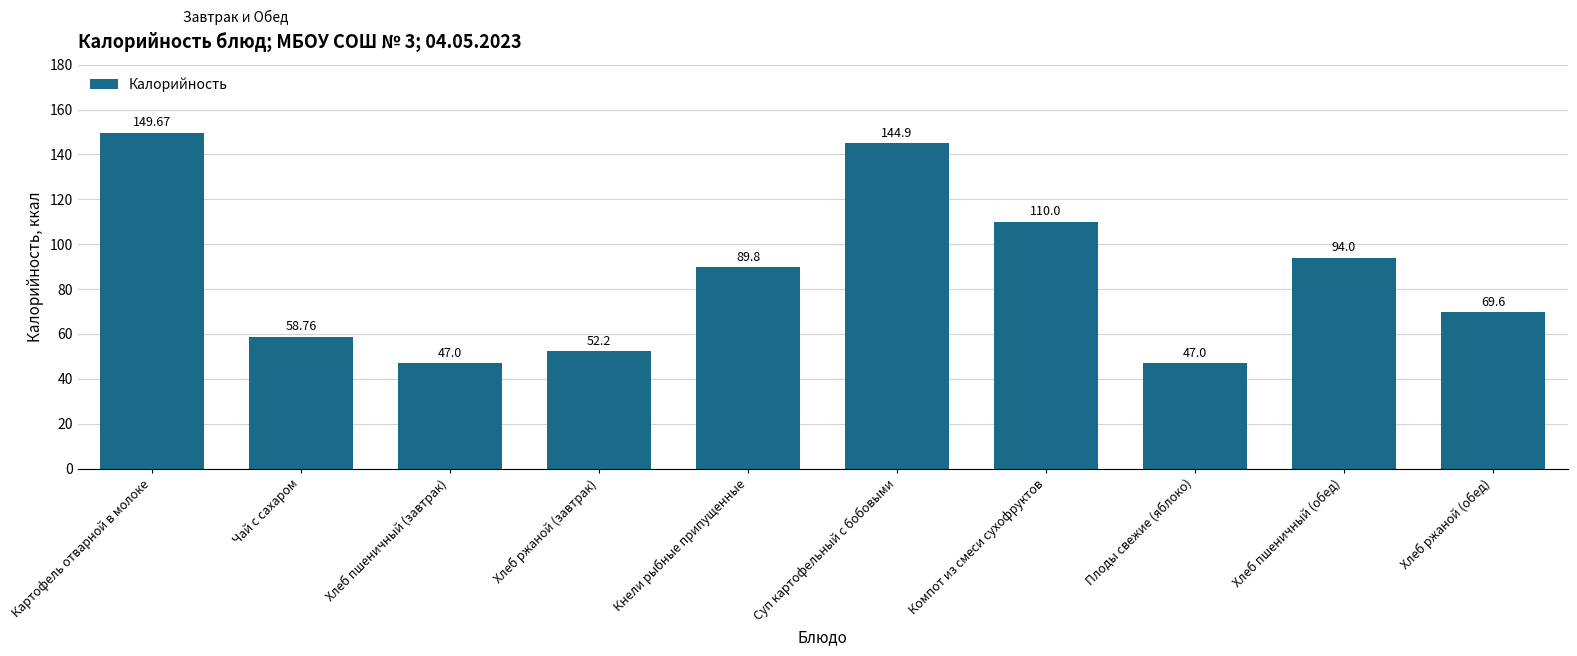

What is the ratio of the value at Кнели рыбные припущенные to the value at Хлеб ржаной (завтрак)?

1.7